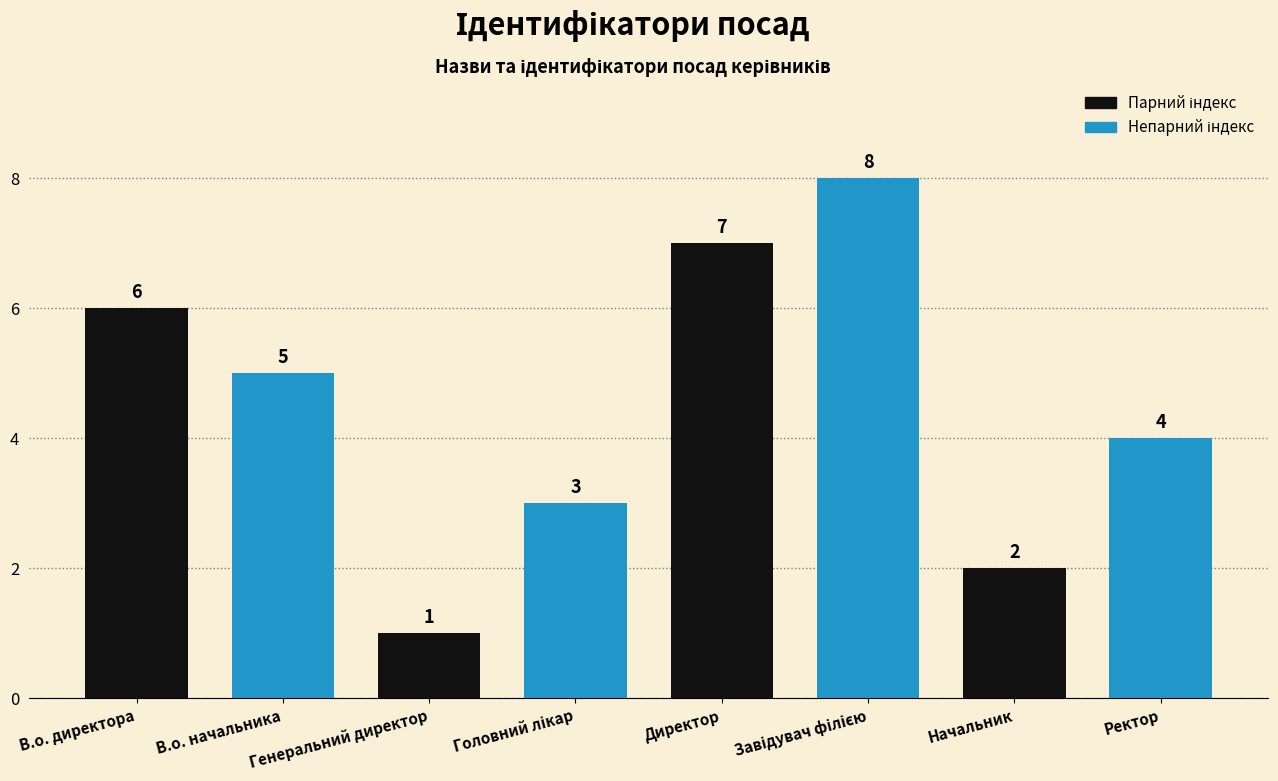

What is the change in value from Начальник to Ректор?

+2